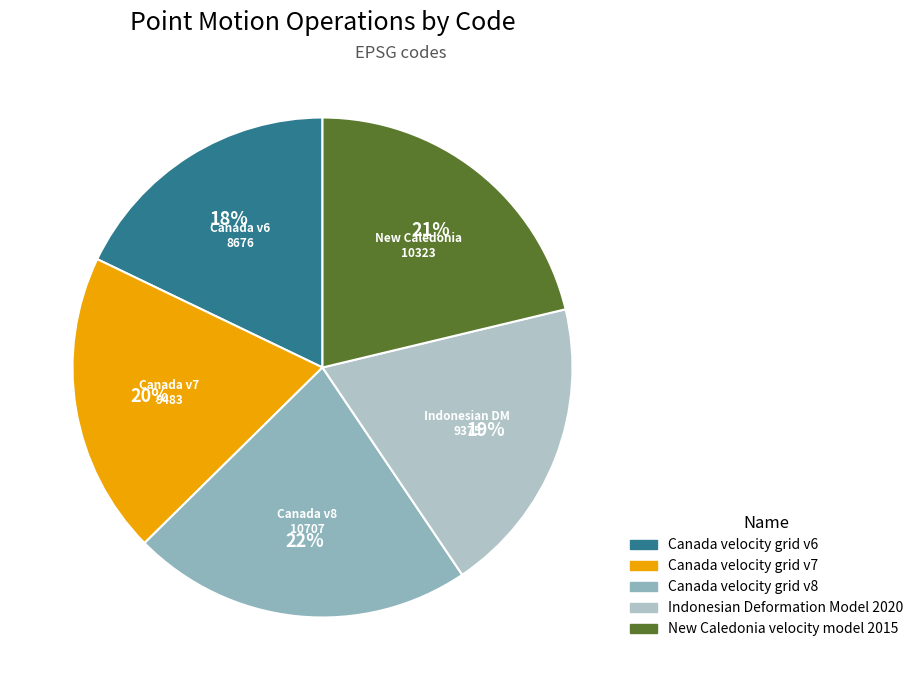

What is the largest slice in the pie chart?

Canada velocity grid v8